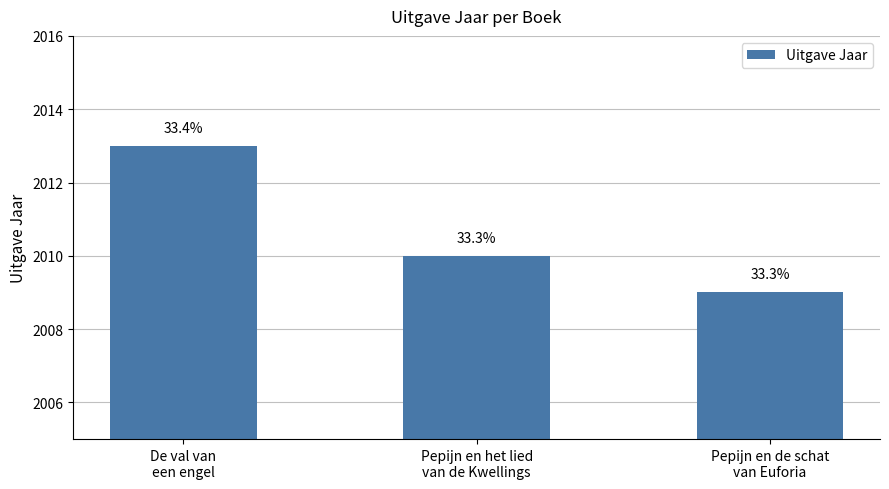

What is the difference between the maximum and second lowest values?

3